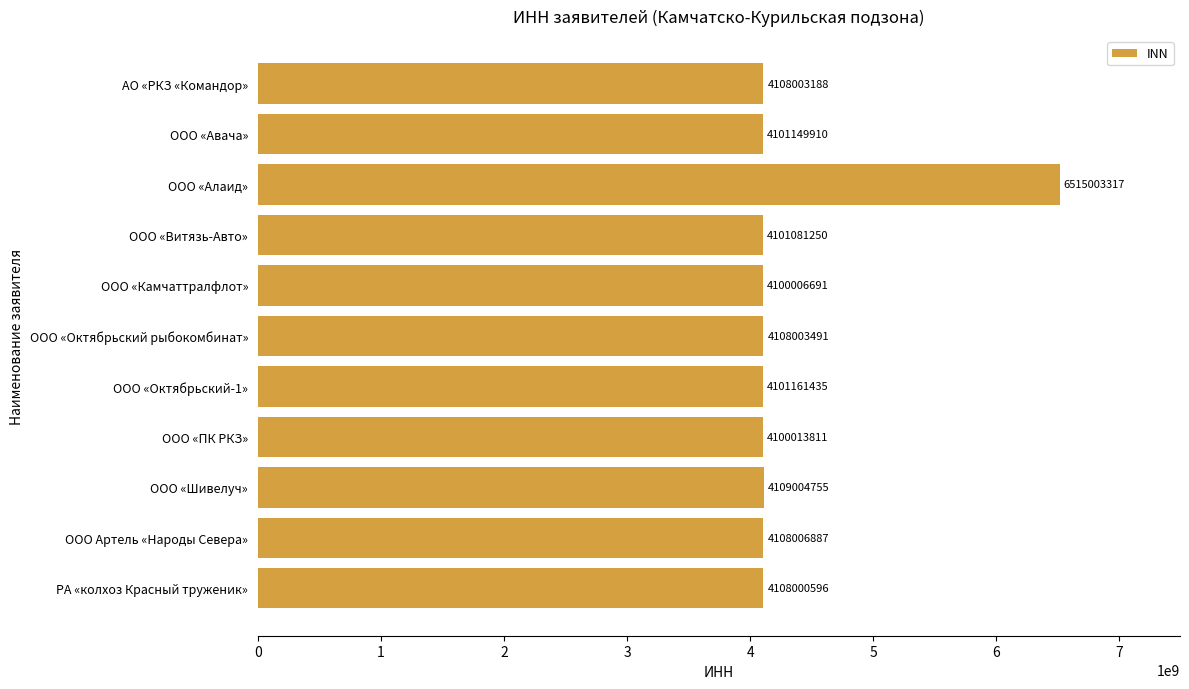

Reading top to bottom, extract all data points from this chart.

4108003188	4101149910	6515003317	4101081250	4100006691	4108003491	4101161435	4100013811	4109004755	4108006887	4108000596